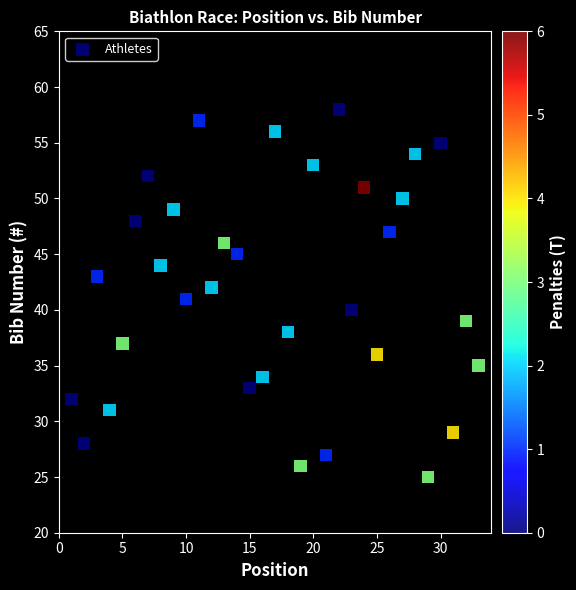

What is the range of X values (max minus min)?

32